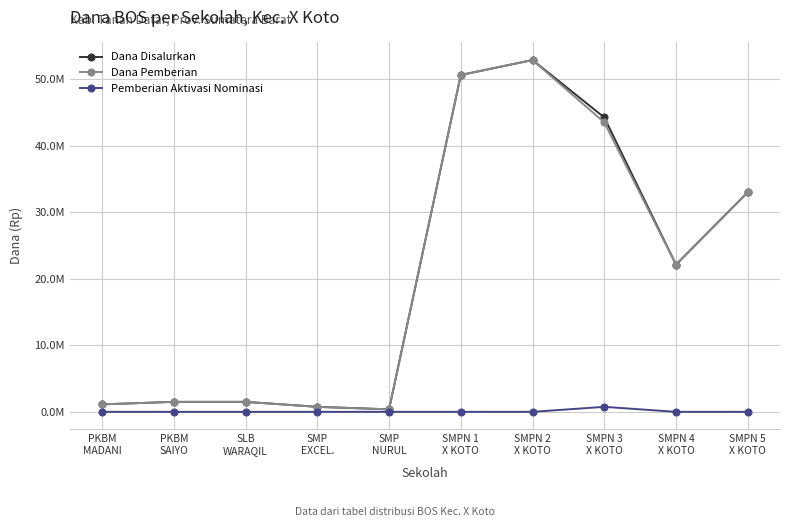

True or false: Dana Disalurkan and Dana Pemberian cross at least once.

False